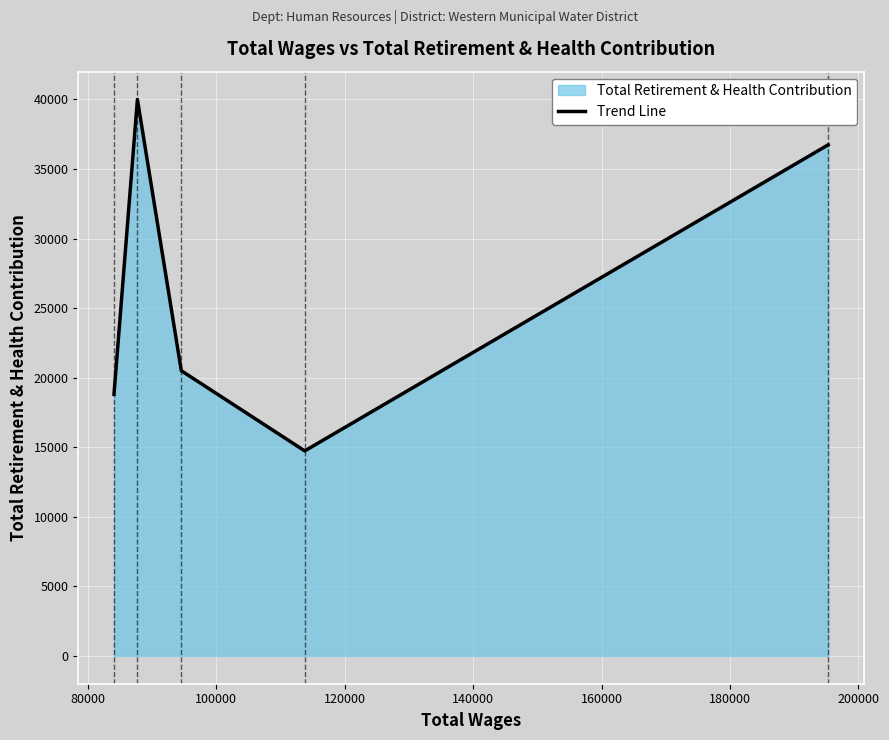

What is the maximum value shown in the chart?

39992